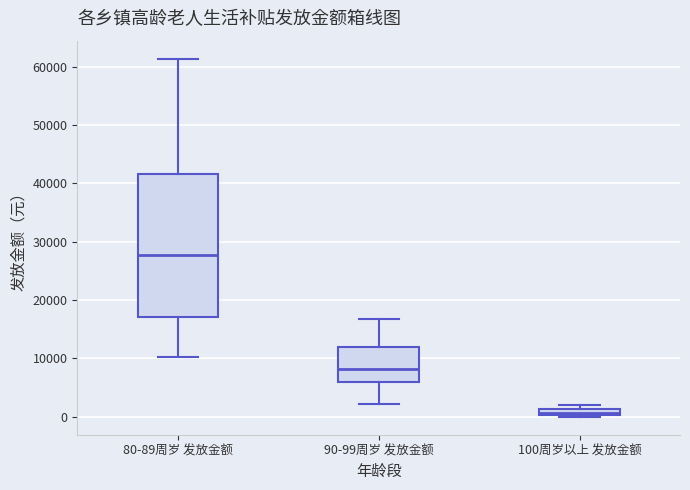

Where is the upper edge of the box for 80-89周岁 发放金额 on the y-axis? The values are not printed on the chart, so give them approximately, as read against the axis.

42000